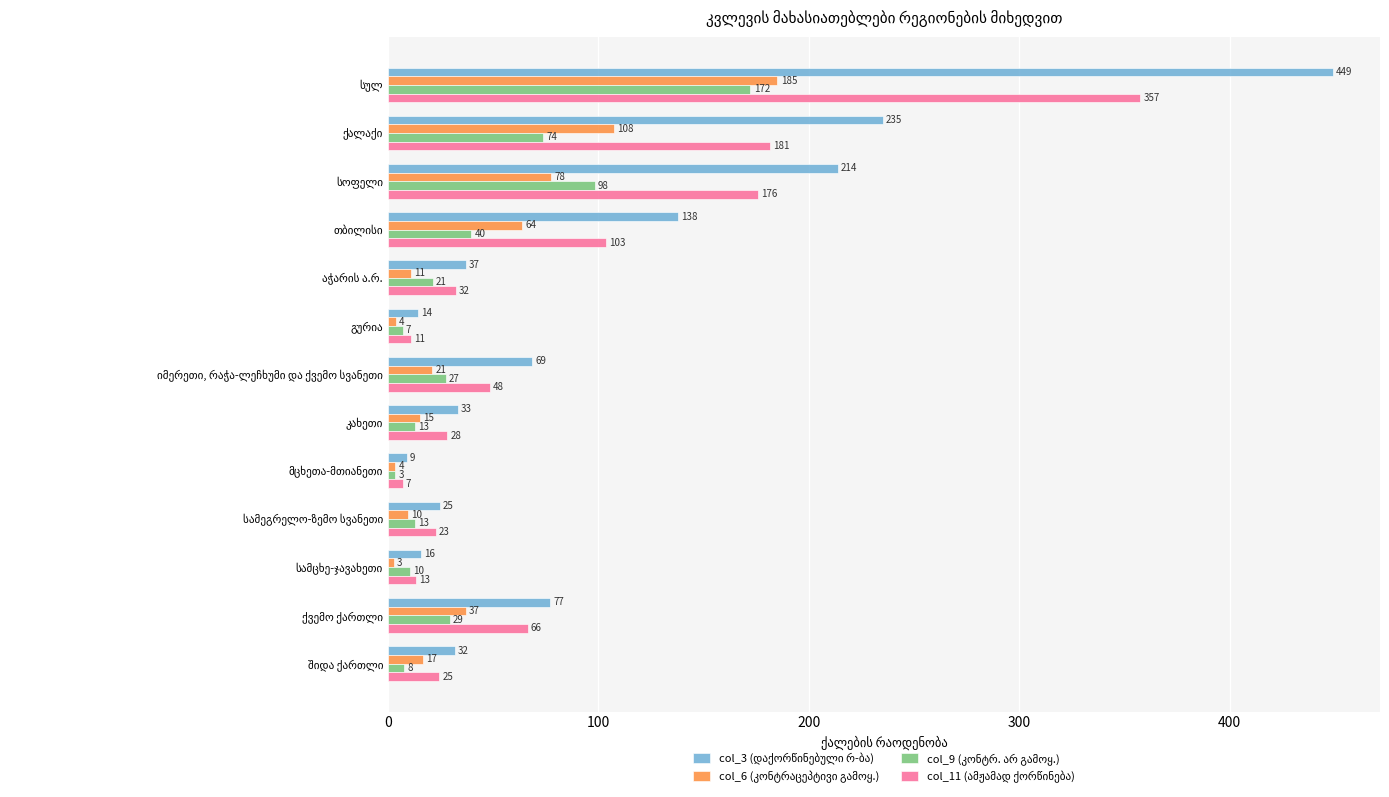

What position from the left is შიდა ქართლი?

13